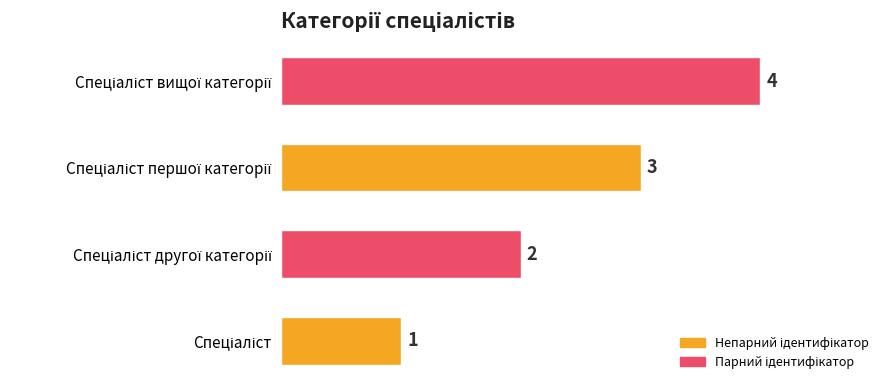

Count the values in the range 2 to 4.

3